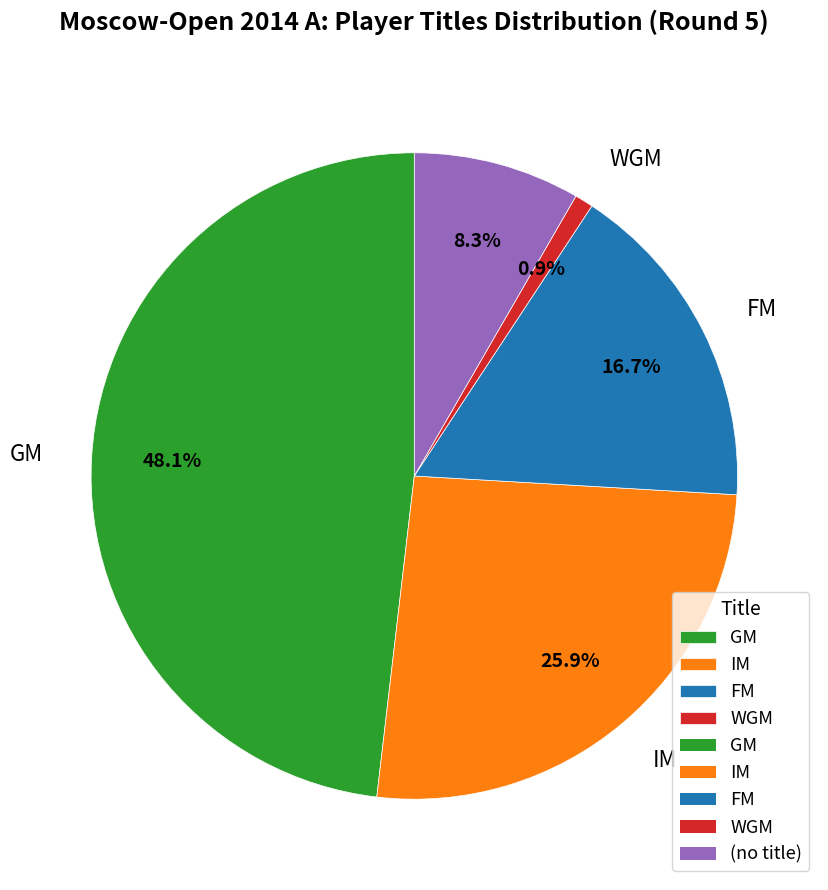

Does any single category account for the majority?

No